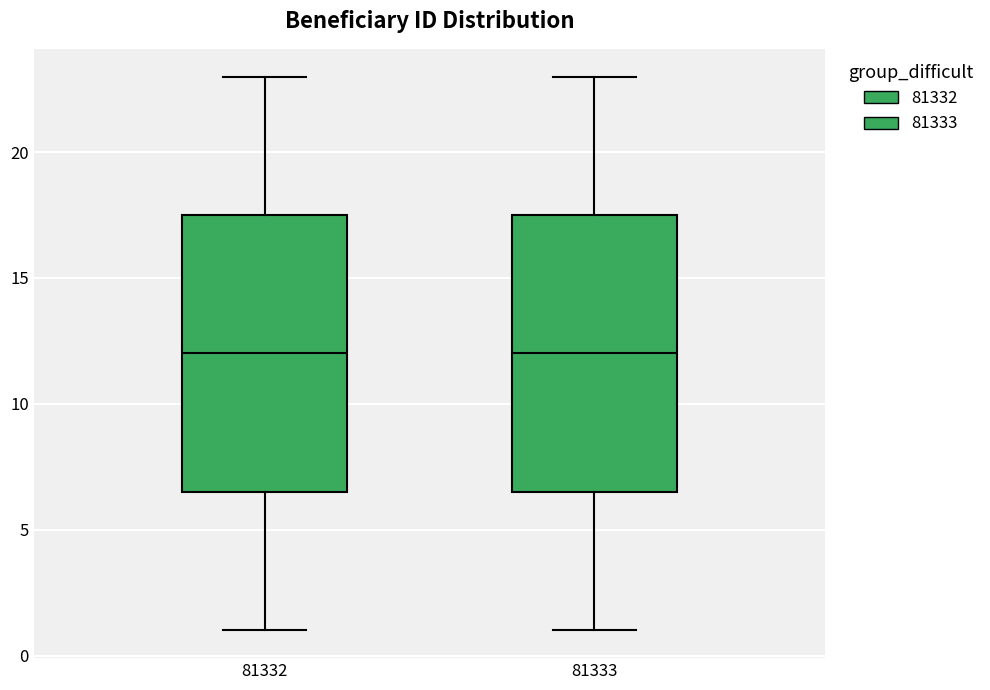

Reading left to right, transcribe this box plot: for each box, give where its median line is, the range the box spans, and where its two whiskers end, as read against the y-axis. The values are not printed on the chart, so give them approximately, as read against the axis.

81332: median 12.0, box 6.5 to 17.5, whiskers 1.0 to 23.0
81333: median 12.0, box 6.5 to 17.5, whiskers 1.0 to 23.0